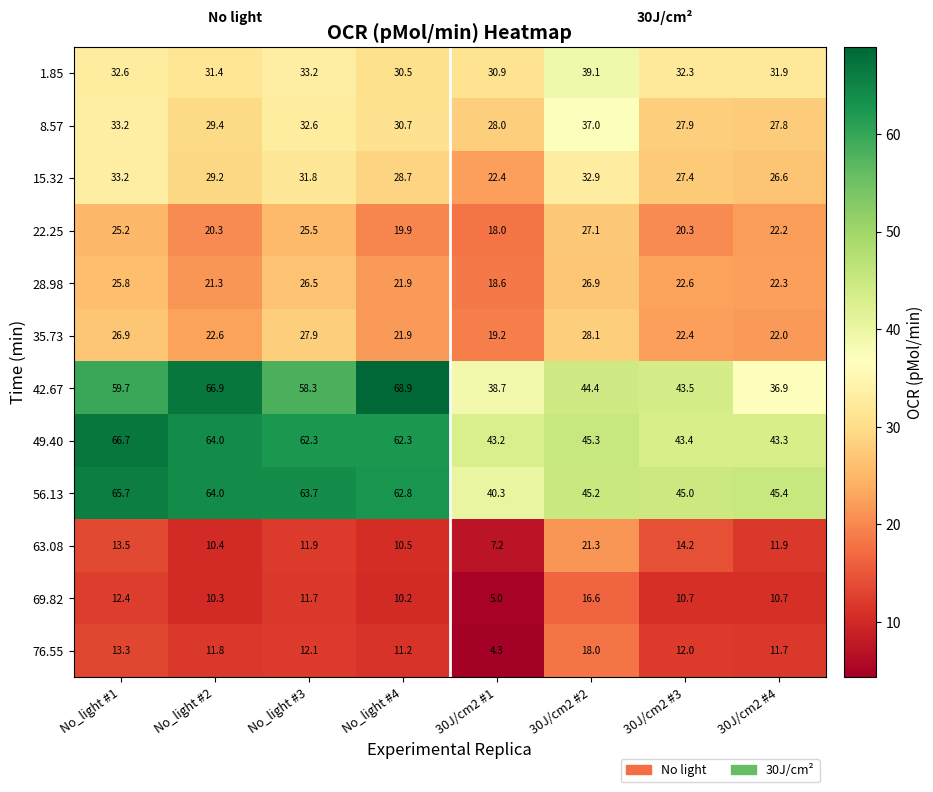

How many values in the 28.98 series exceed 22?

5